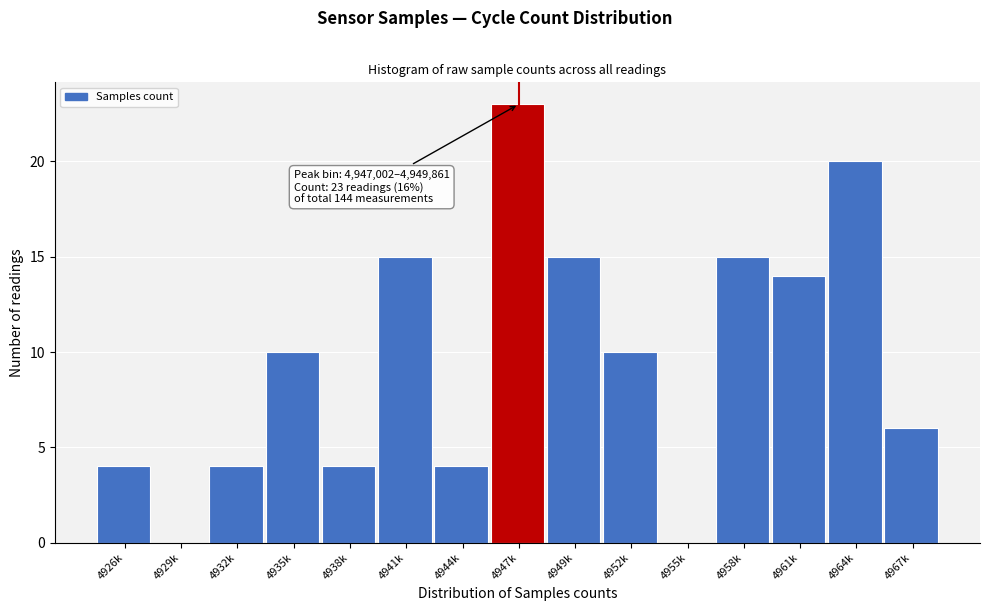

Reading right to left, list all the values displayed in this chart.

4967k=6	4964k=20	4961k=14	4958k=15	4955k=0	4952k=10	4949k=15	4947k=23	4944k=4	4941k=15	4938k=4	4935k=10	4932k=4	4929k=0	4926k=4